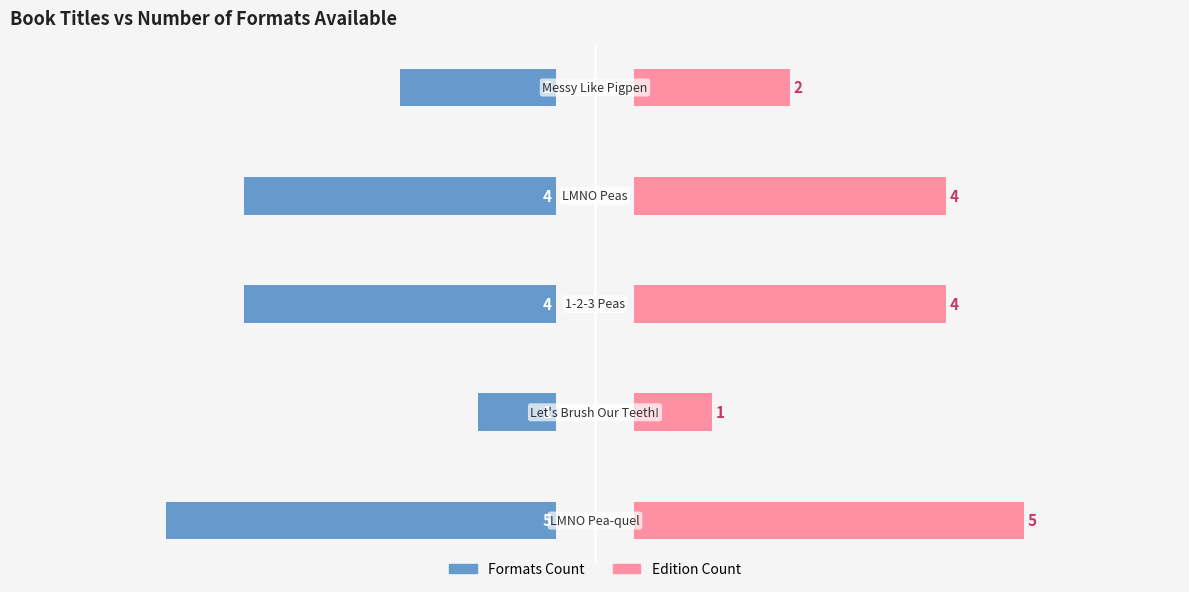

How many groups of bars are there?

5